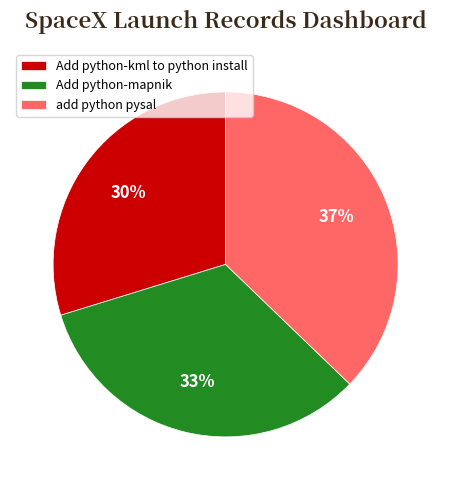

True or false: Add python-kml to python install accounts for 30% of the total.

True